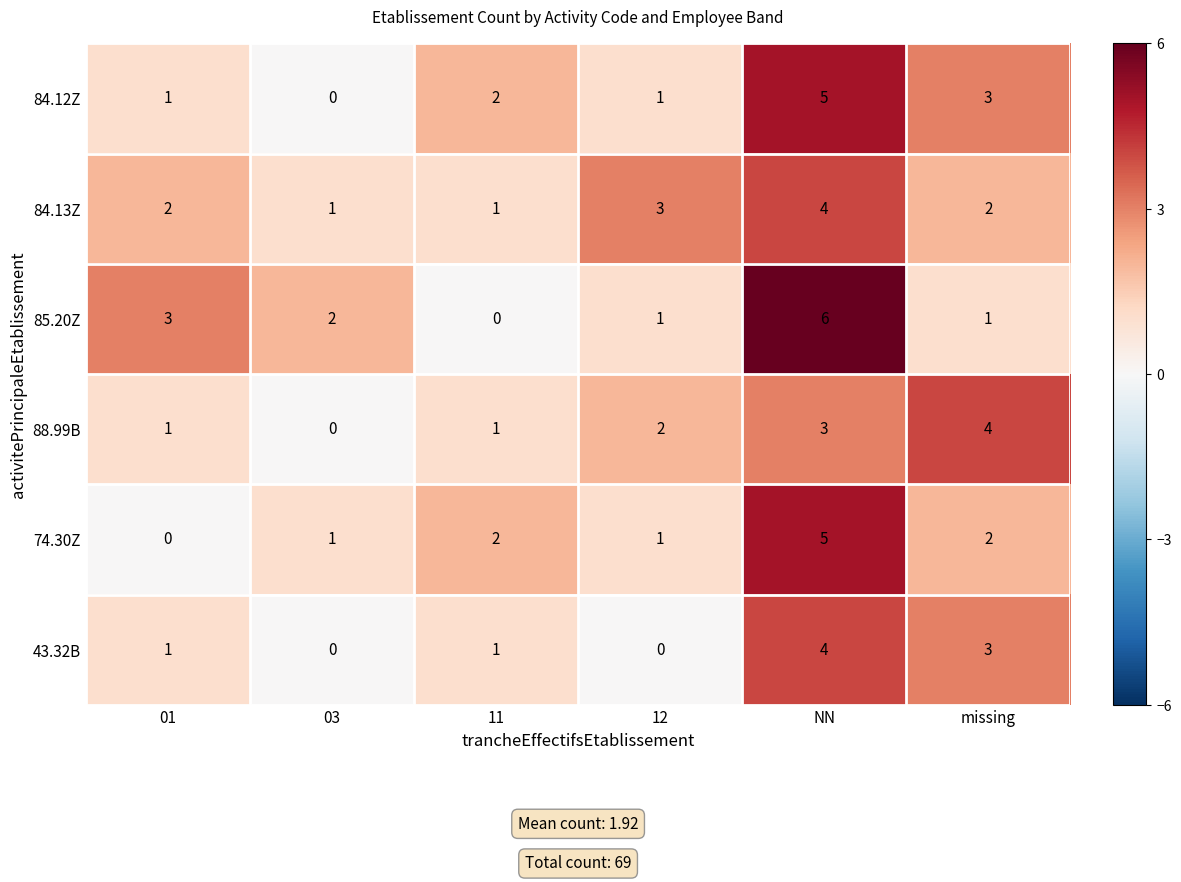

Is it true that 85.20Z equals 3 at NN?

False